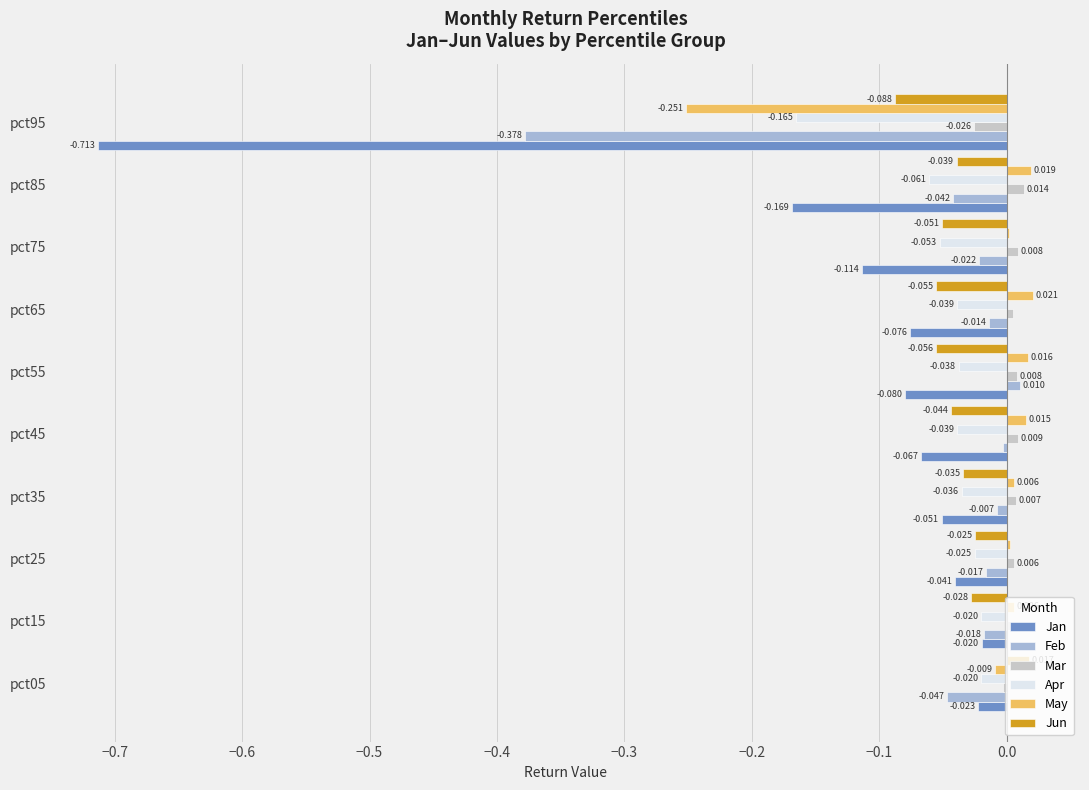

What are all the series names shown in the legend?

Jan, Feb, Mar, Apr, May, Jun